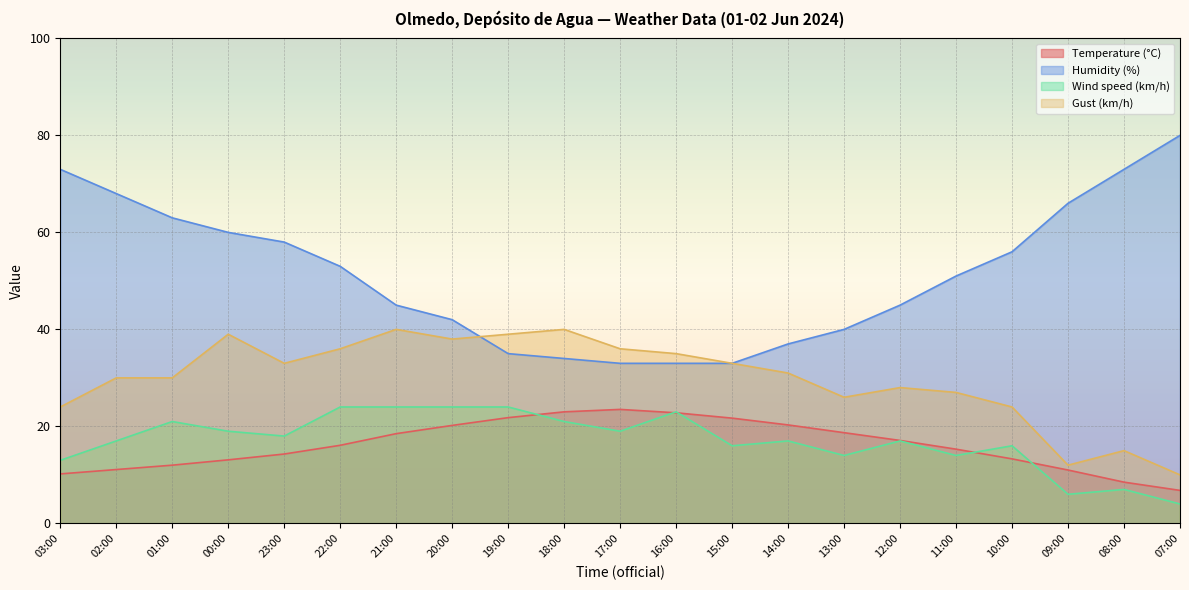

At how many categories does at least one series exceed 75?

1